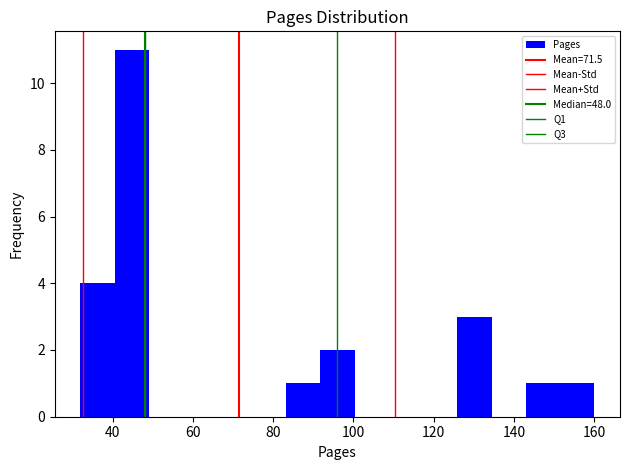

How tall is the bar that spans 92 to 100 on the x-axis? Neither the bar edges nor the heights are printed on the chart, so give them approximately, as read against the axes.

2